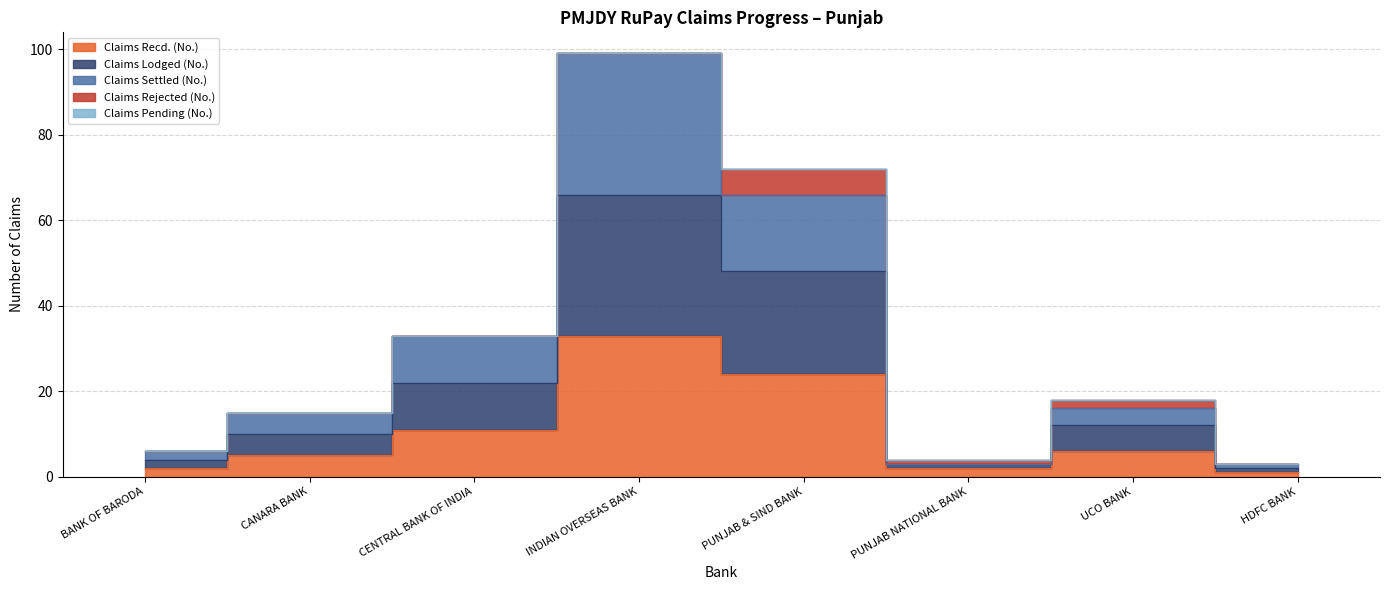

The Claims Lodged (No.) series shows 56 at CENTRAL BANK OF INDIA. True or false?

False